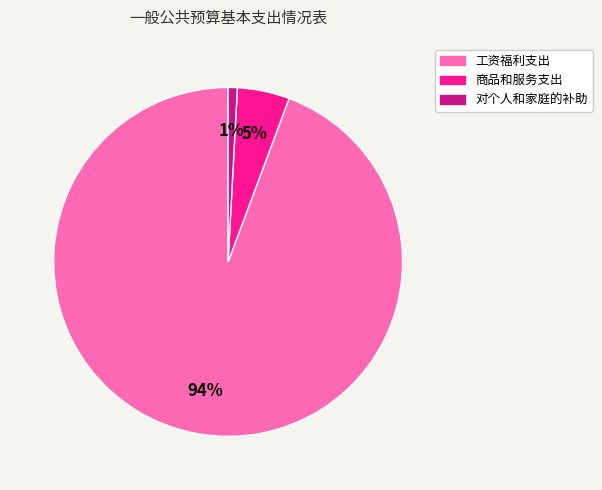

To the nearest percent, what percentage of the pie is 工资福利支出?

94%